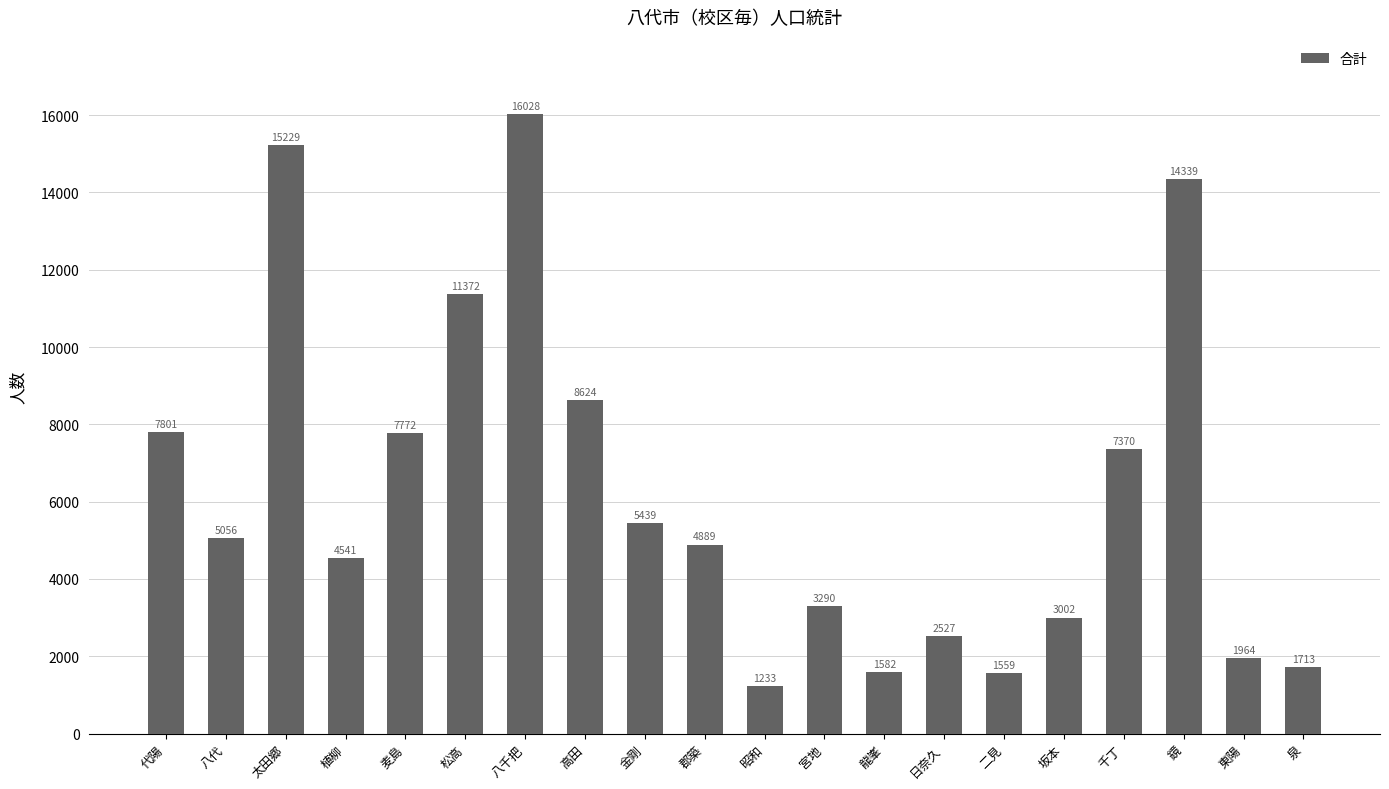

What is the greatest value displayed?

16028